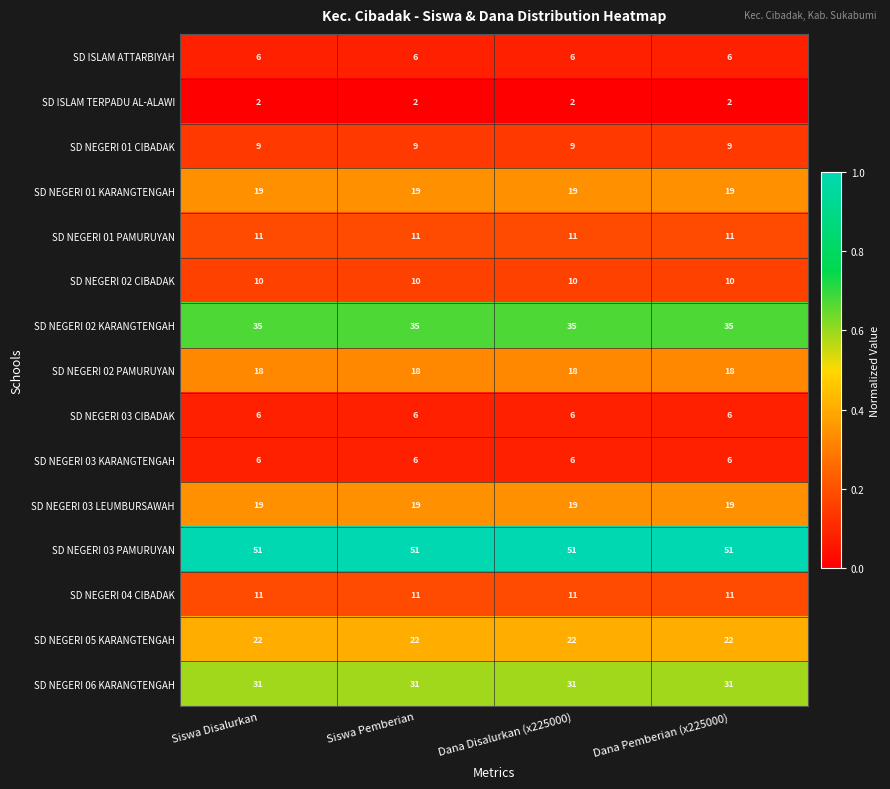

True or false: SD NEGERI 06 KARANGTENGAH has a value of 10 at Siswa Disalurkan.

False